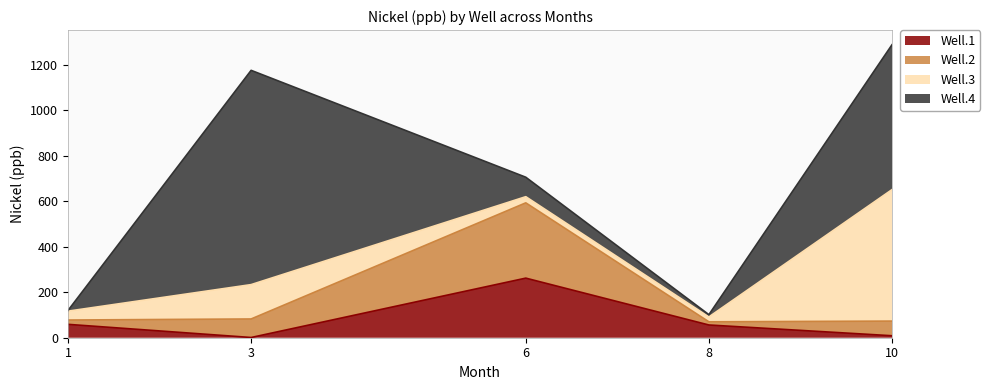

What is the difference between the highest and lowest values at 6?

304.0